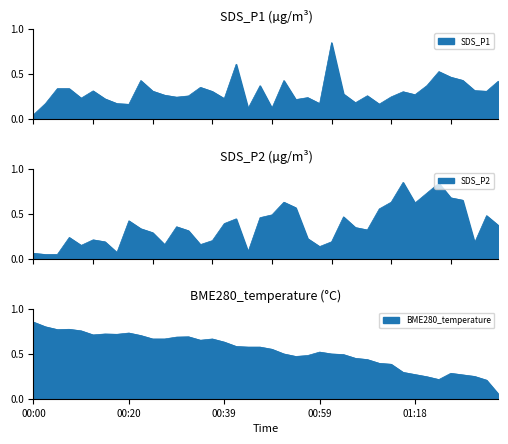

What is the total value across all series at 01:01?

1.5